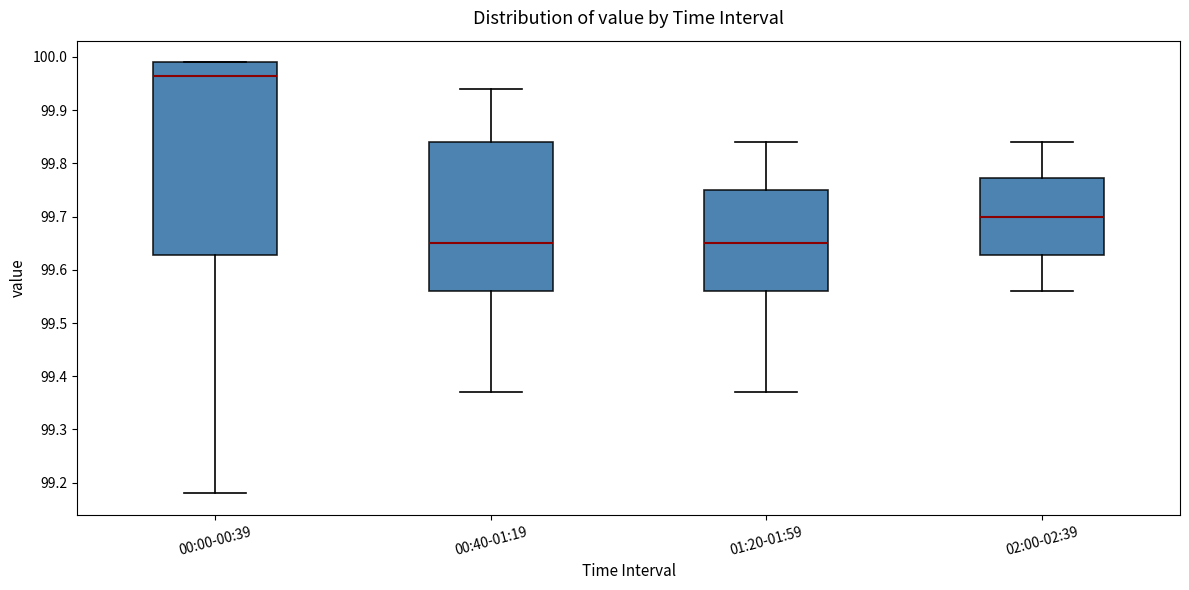

Which box's median line is the highest?

00:00-00:39